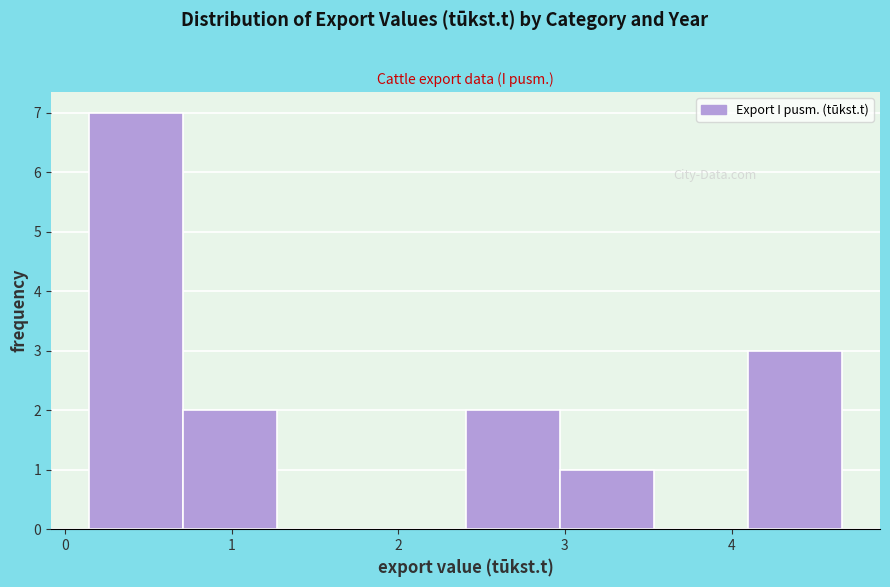

Which range on the x-axis has the tallest bar?

0.1 to 0.7